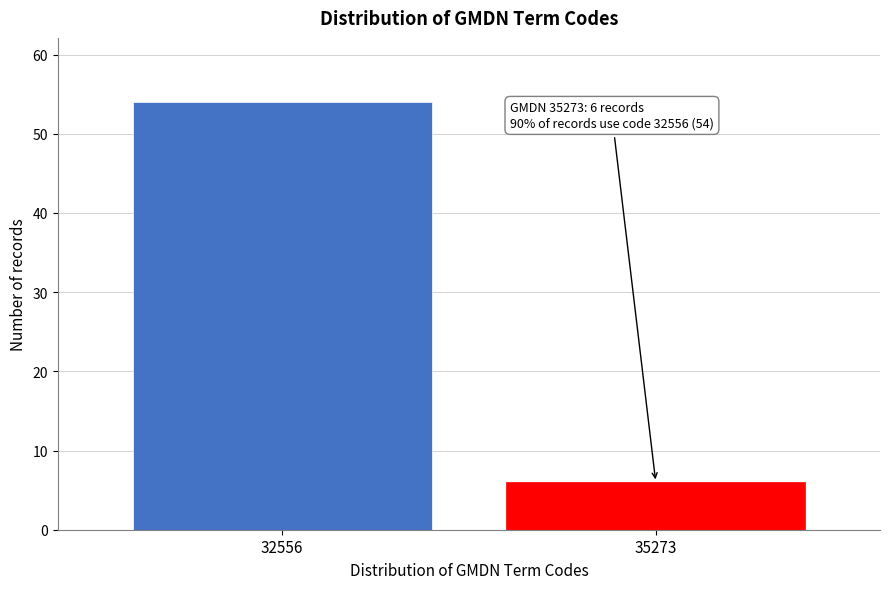

Reading left to right, list all the values displayed in this chart.

32556=54	35273=6